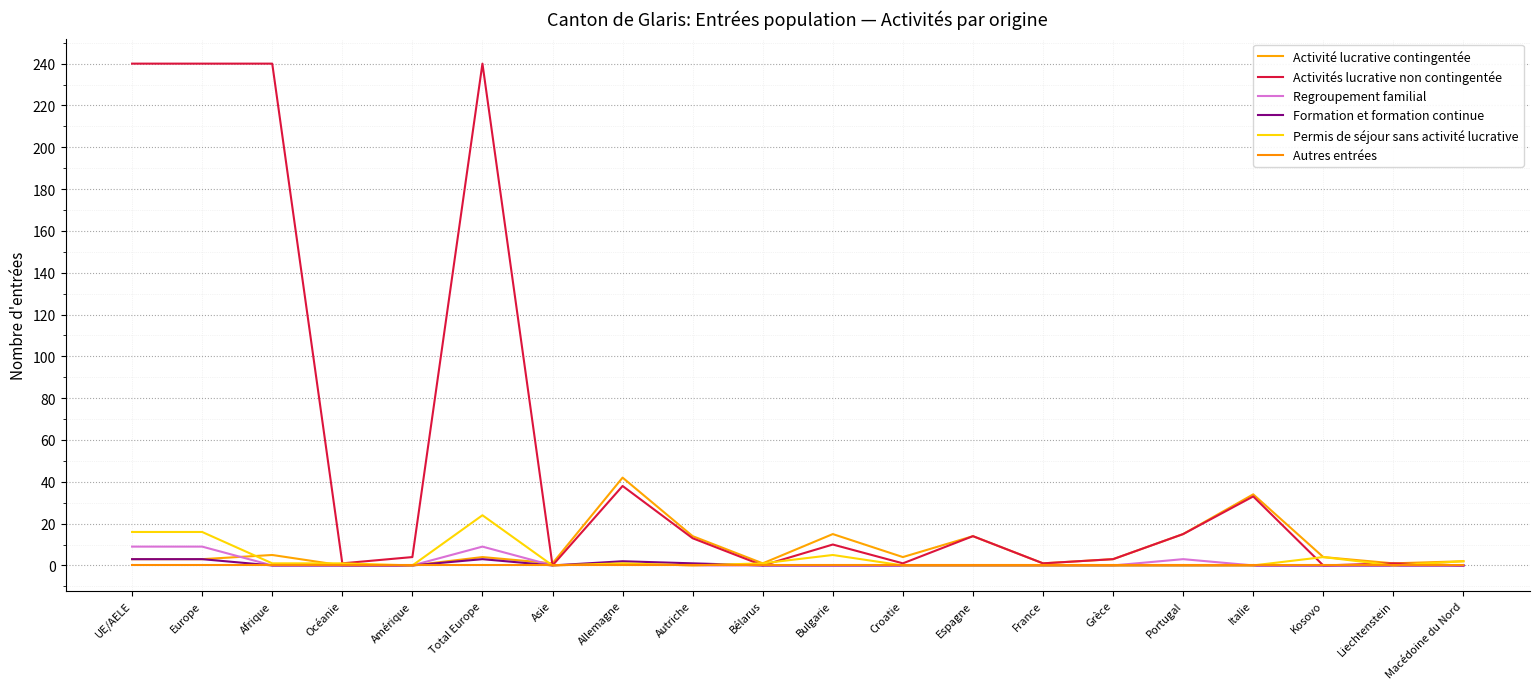

Reading left to right, extract all data points from this chart.

Activité lucrative contingentée: UE/AELE=3	Europe=3	Afrique=5	Océanie=0	Amérique=0	Total Europe=4	Asie=1	Allemagne=42	Autriche=14	Bélarus=1	Bulgarie=15	Croatie=4	Espagne=14	France=1	Grèce=3	Portugal=15	Italie=34	Kosovo=4	Liechtenstein=1	Macédoine du Nord=2
Activités lucrative non contingentée: UE/AELE=240	Europe=240	Afrique=240	Océanie=1	Amérique=4	Total Europe=240	Asie=0	Allemagne=38	Autriche=13	Bélarus=0	Bulgarie=10	Croatie=1	Espagne=14	France=1	Grèce=3	Portugal=15	Italie=33	Kosovo=0	Liechtenstein=1	Macédoine du Nord=0
Regroupement familial: UE/AELE=9	Europe=9	Afrique=0	Océanie=0	Amérique=0	Total Europe=9	Asie=0	Allemagne=1	Autriche=0	Bélarus=0	Bulgarie=0	Croatie=0	Espagne=0	France=0	Grèce=0	Portugal=3	Italie=0	Kosovo=0	Liechtenstein=0	Macédoine du Nord=0
Formation et formation continue: UE/AELE=3	Europe=3	Afrique=0	Océanie=0	Amérique=0	Total Europe=3	Asie=0	Allemagne=2	Autriche=1	Bélarus=0	Bulgarie=0	Croatie=0	Espagne=0	France=0	Grèce=0	Portugal=0	Italie=0	Kosovo=0	Liechtenstein=0	Macédoine du Nord=0
Permis de séjour sans activité lucrative: UE/AELE=16	Europe=16	Afrique=1	Océanie=1	Amérique=0	Total Europe=24	Asie=0	Allemagne=1	Autriche=0	Bélarus=1	Bulgarie=5	Croatie=0	Espagne=0	France=0	Grèce=0	Portugal=0	Italie=0	Kosovo=4	Liechtenstein=0	Macédoine du Nord=2
Autres entrées: UE/AELE=0	Europe=0	Afrique=0	Océanie=0	Amérique=0	Total Europe=0	Asie=0	Allemagne=0	Autriche=0	Bélarus=0	Bulgarie=0	Croatie=0	Espagne=0	France=0	Grèce=0	Portugal=0	Italie=0	Kosovo=0	Liechtenstein=0	Macédoine du Nord=0